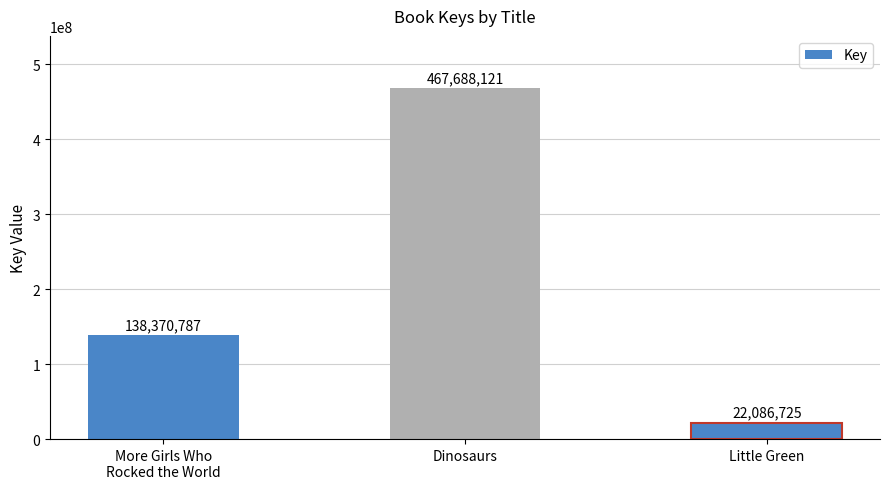

List the labels in order of value, largest first.

Dinosaurs, More Girls Who
Rocked the World, Little Green